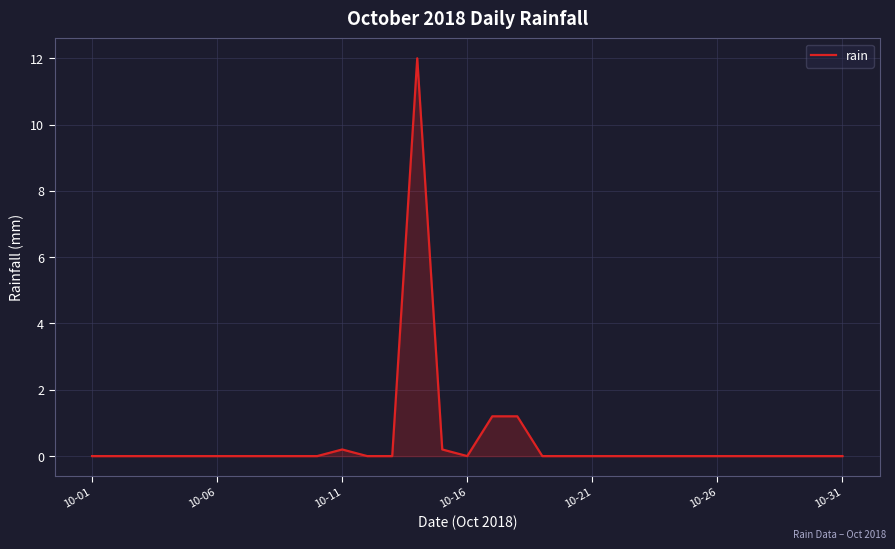

What is the difference between the maximum and minimum values?

12.0